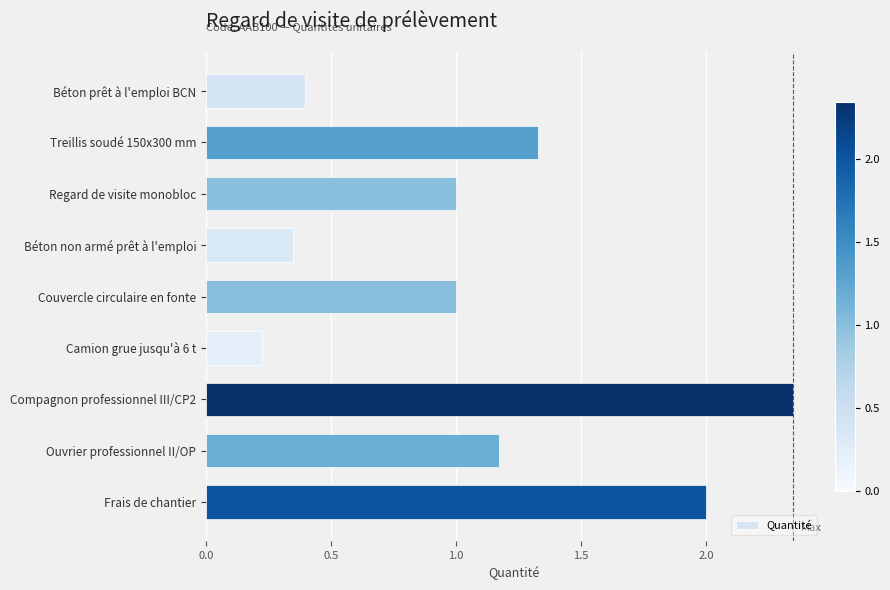

What is the difference between the maximum and second lowest values?

2.0